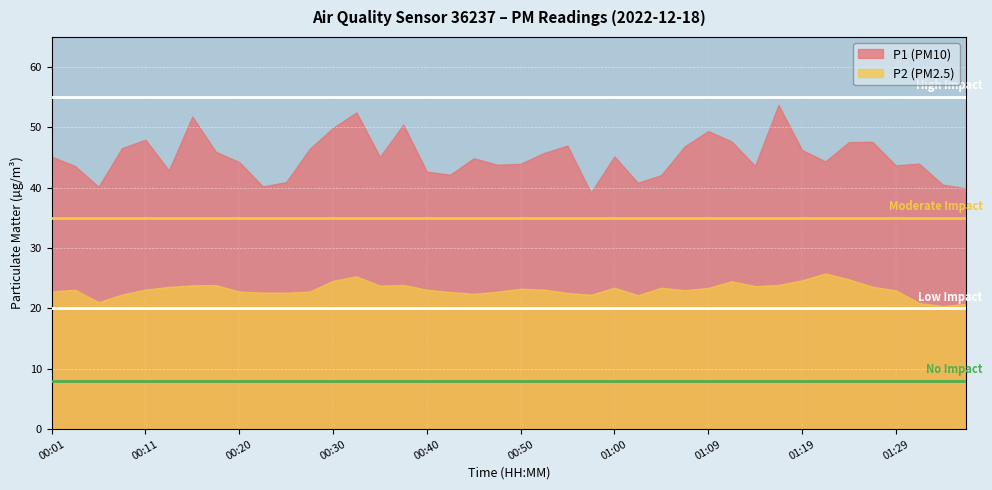

How many interior local valleys does the P2 series have?

9